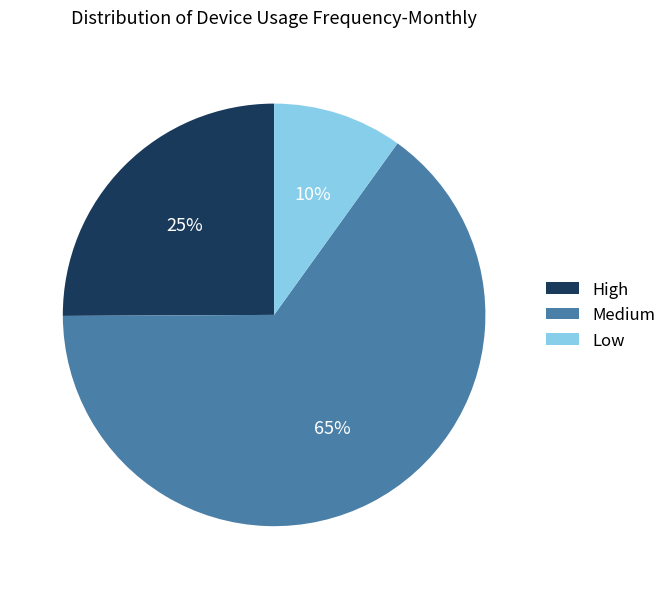

The Low slice represents 1% of the pie. True or false?

False